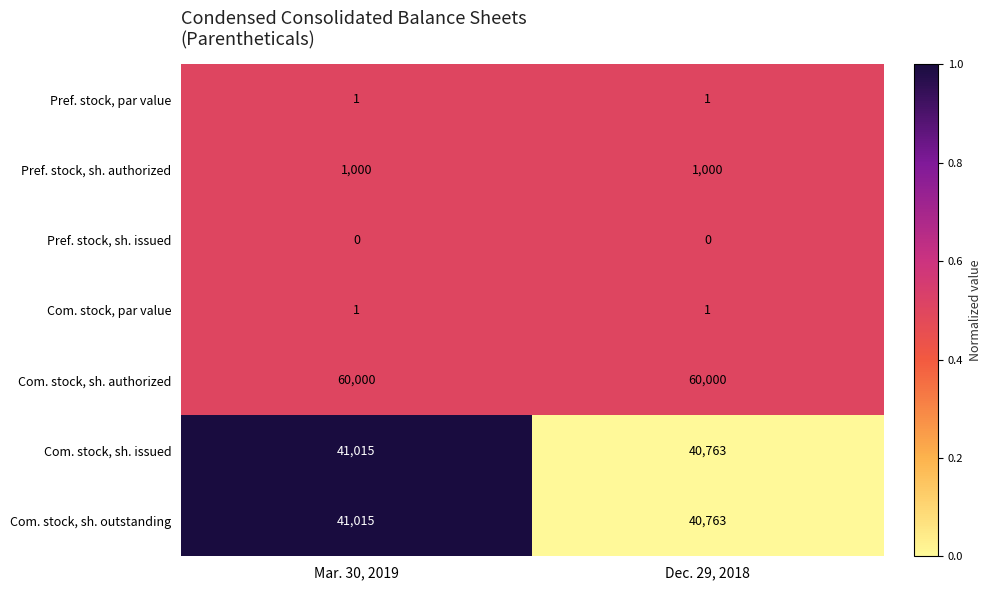

Reading left to right, list all the values displayed in this chart.

Pref. stock, par value: 1	1
Pref. stock, sh. authorized: 1000	1000
Pref. stock, sh. issued: 0	0
Com. stock, par value: 1	1
Com. stock, sh. authorized: 60000	60000
Com. stock, sh. issued: 41015	40763
Com. stock, sh. outstanding: 41015	40763